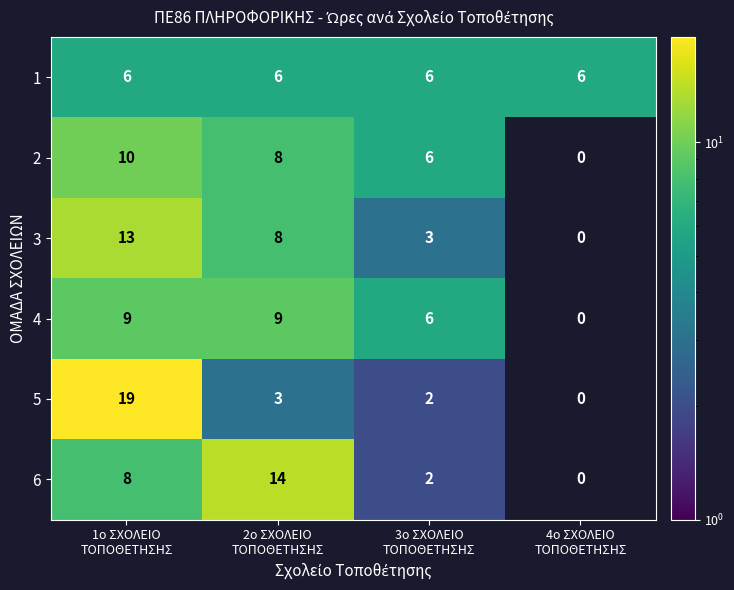

What is the sum of the 3 values at 1ο ΣΧΟΛΕΙΟ ΤΟΠΟΘΕΤΗΣΗΣ and 2ο ΣΧΟΛΕΙΟ ΤΟΠΟΘΕΤΗΣΗΣ?

21.0